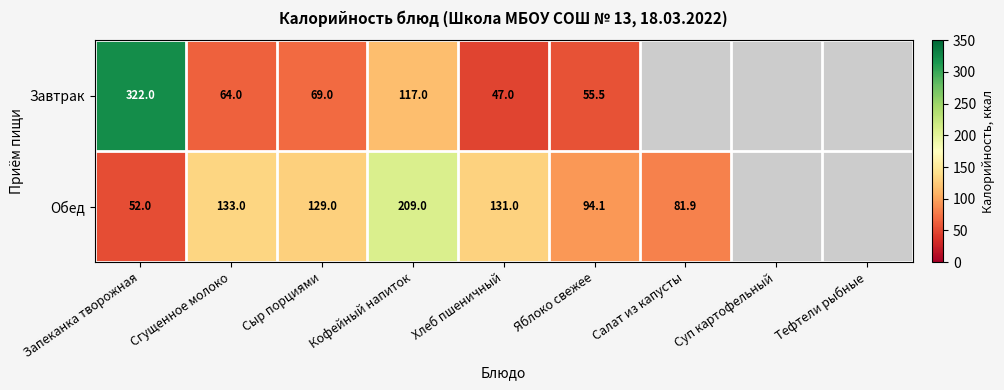

What is the difference between the Обед values at Хлеб пшеничный and Запеканка творожная?

79.0